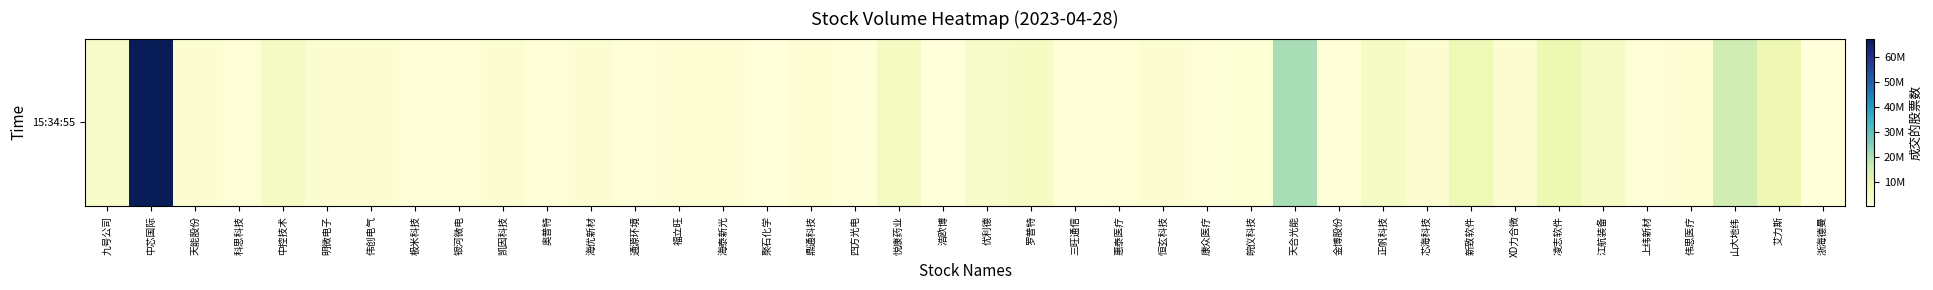

Where is the data nearest to the value 33737852?

天合光能